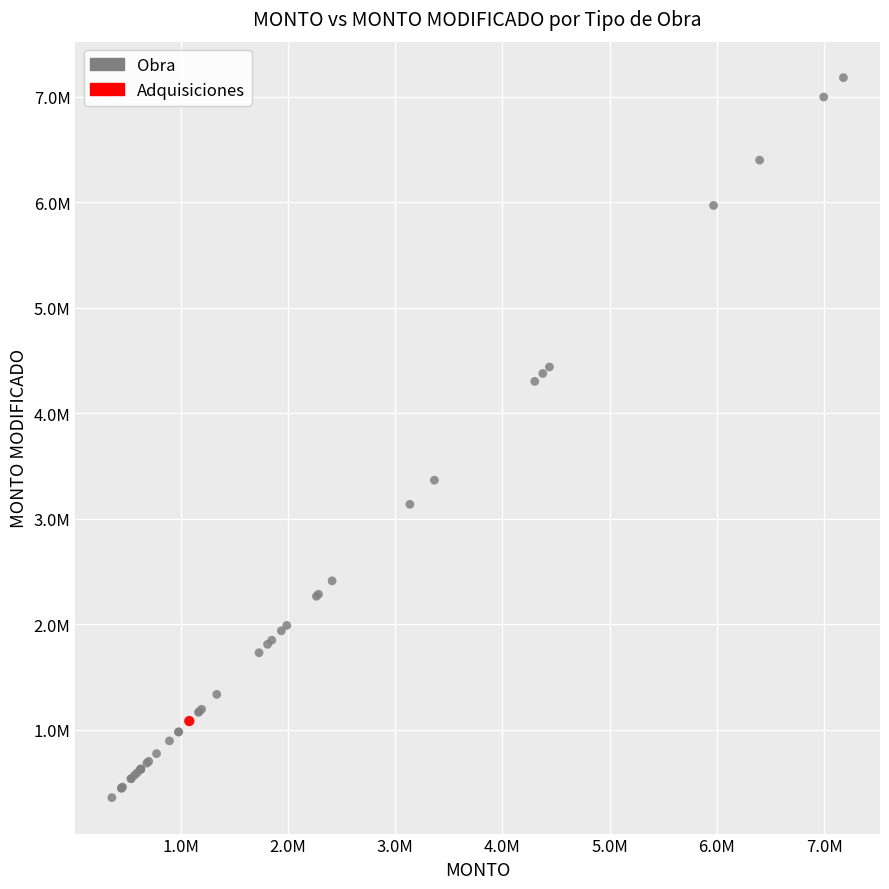

What are all the series names shown in the legend?

Obra, Adquisiciones